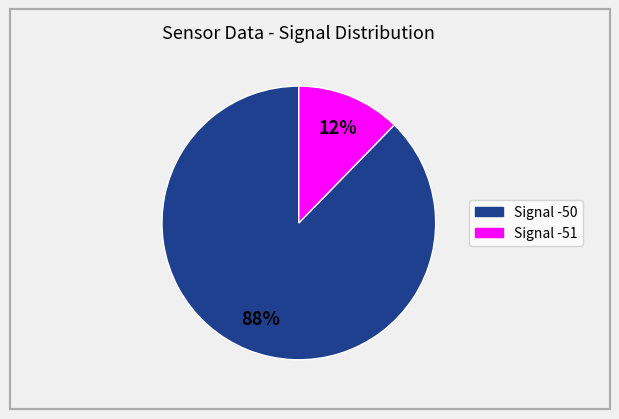

Is there any slice that represents more than half of the pie?

Yes